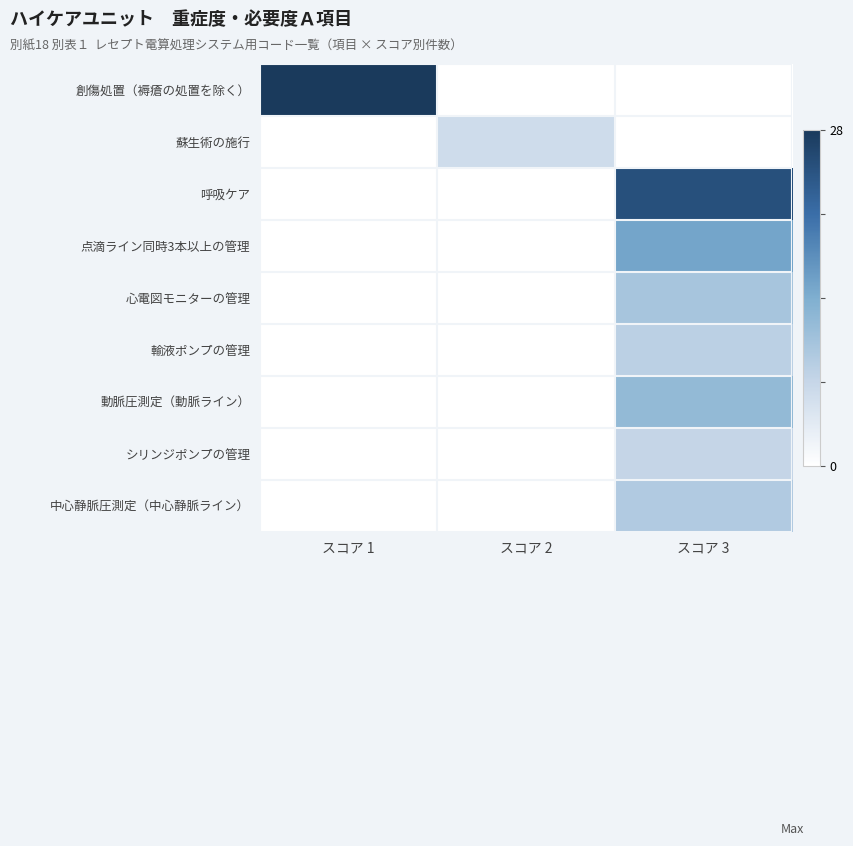

Reading left to right, transcribe all the data shown in this chart.

創傷処置（褥瘡の処置を除く）: スコア 1=28	スコア 2=0	スコア 3=0
蘇生術の施行: スコア 1=0	スコア 2=6	スコア 3=0
呼吸ケア: スコア 1=0	スコア 2=0	スコア 3=25
点滴ライン同時3本以上の管理: スコア 1=0	スコア 2=0	スコア 3=15
心電図モニターの管理: スコア 1=0	スコア 2=0	スコア 3=10
輸液ポンプの管理: スコア 1=0	スコア 2=0	スコア 3=8
動脈圧測定（動脈ライン）: スコア 1=0	スコア 2=0	スコア 3=12
シリンジポンプの管理: スコア 1=0	スコア 2=0	スコア 3=7
中心静脈圧測定（中心静脈ライン）: スコア 1=0	スコア 2=0	スコア 3=9